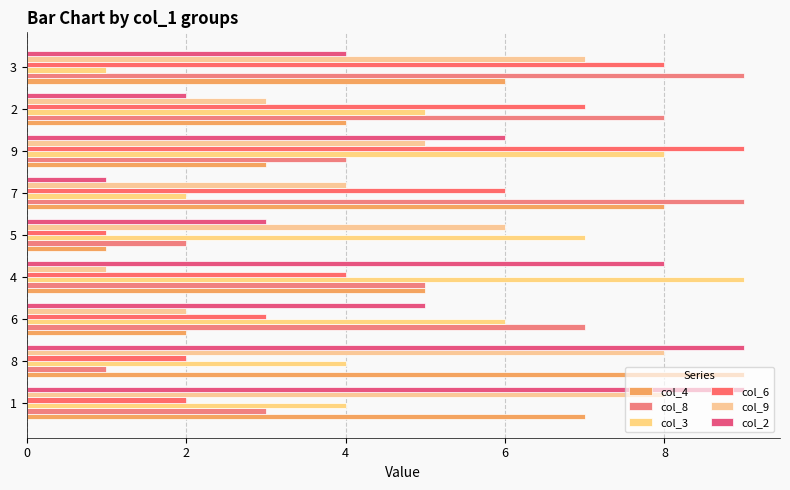

What is the value of the col_3 bar at the 5th from the left?

7